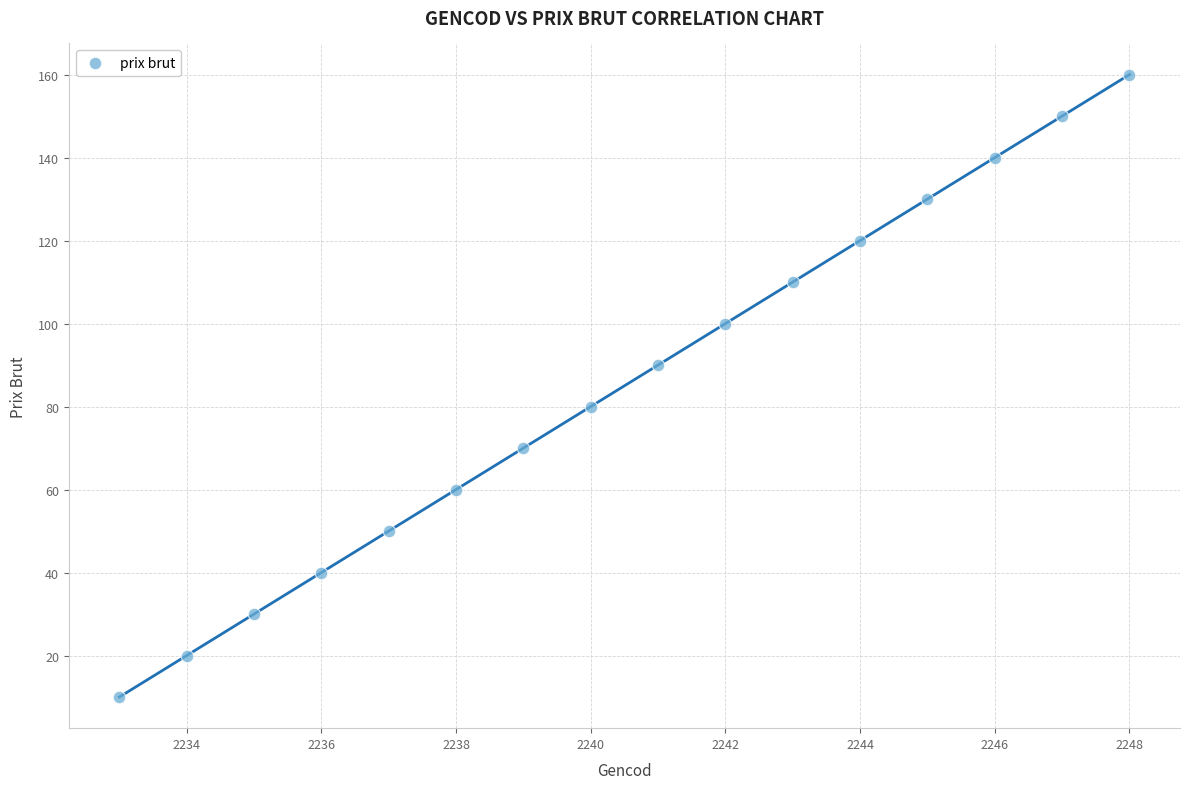

What is the range of X values (max minus min)?

15